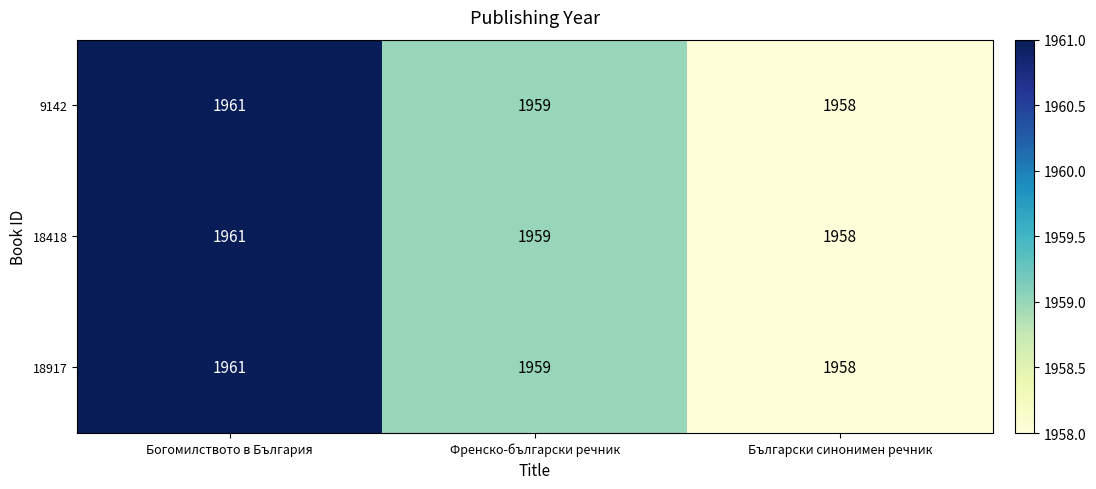

True or false: 18418 has a value of 2874 at Богомилството в България.

False